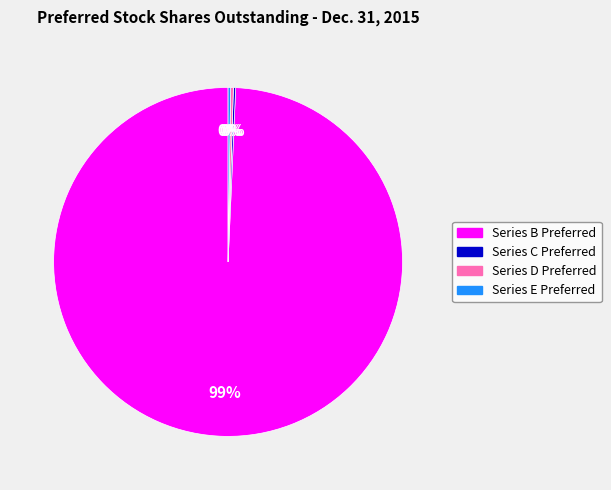

Is it true that Series B Preferred is 99% of the pie?

True